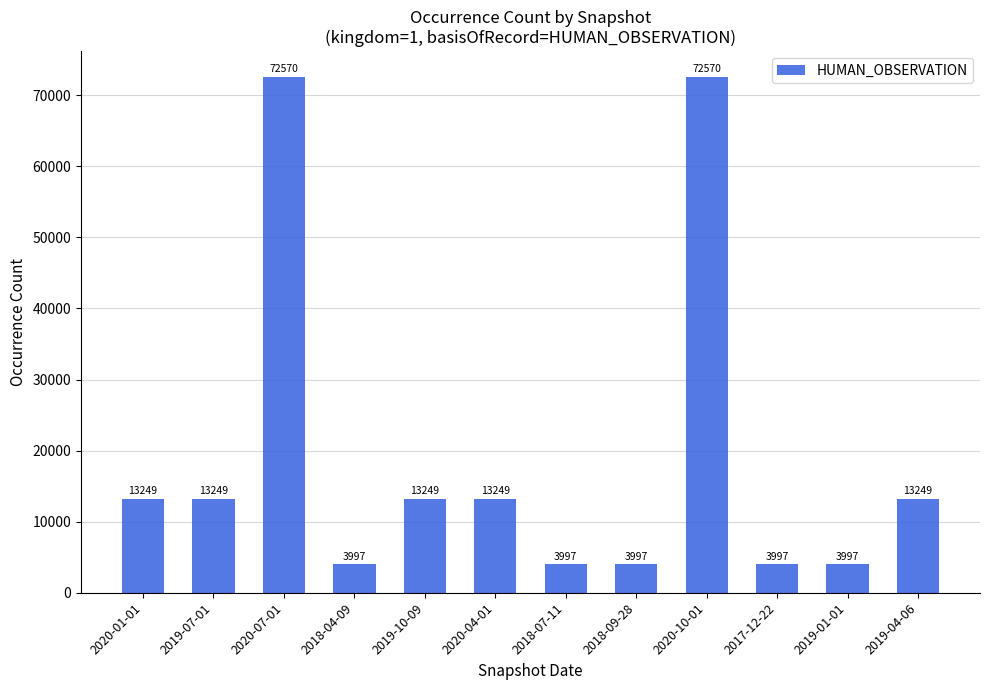

What is the value of the 6th bar from the left?

13249